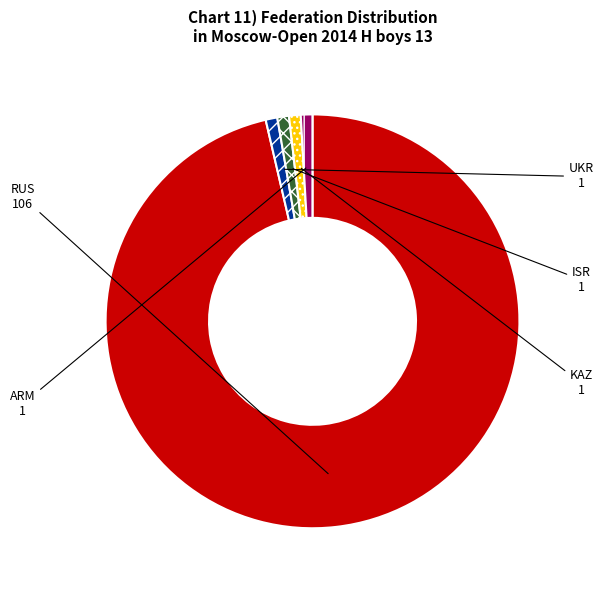

How many slices are in this pie chart?

5